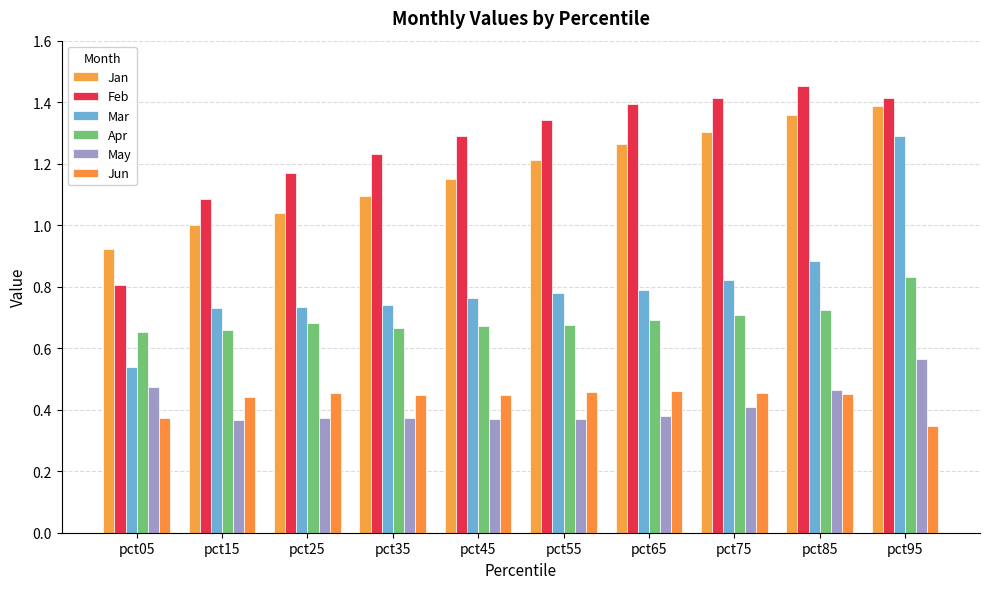

What is the difference between the Jun values at pct75 and pct05?

0.1